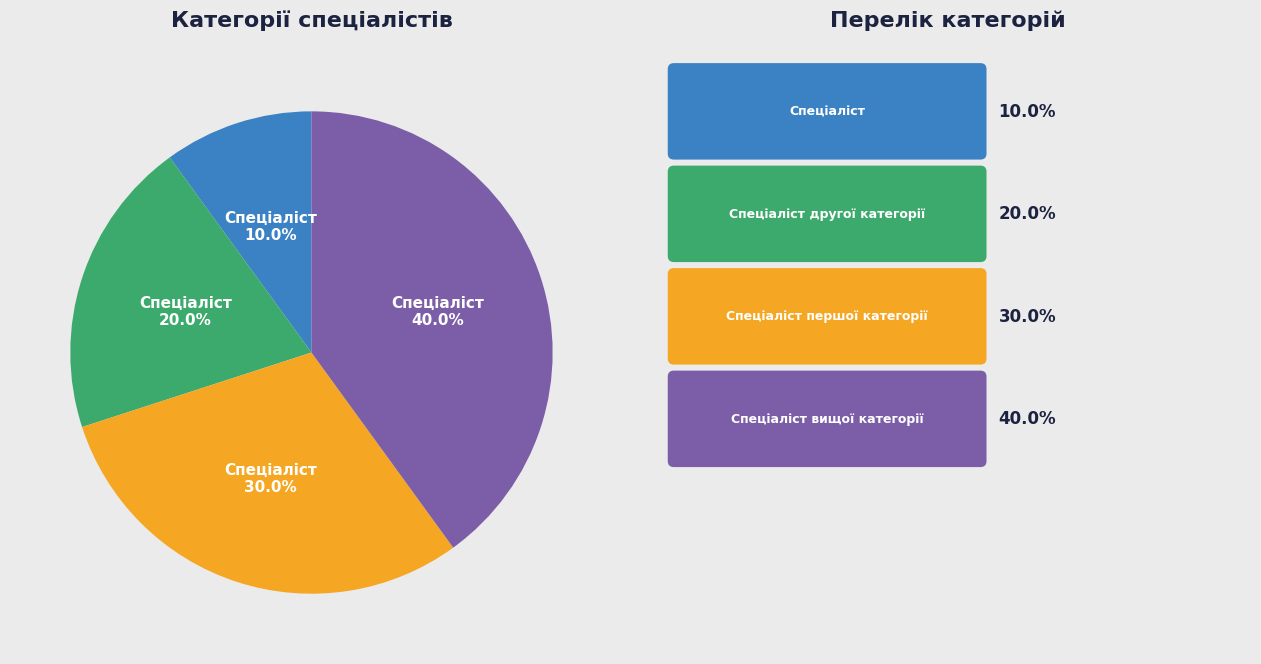

Does any single category account for the majority?

No